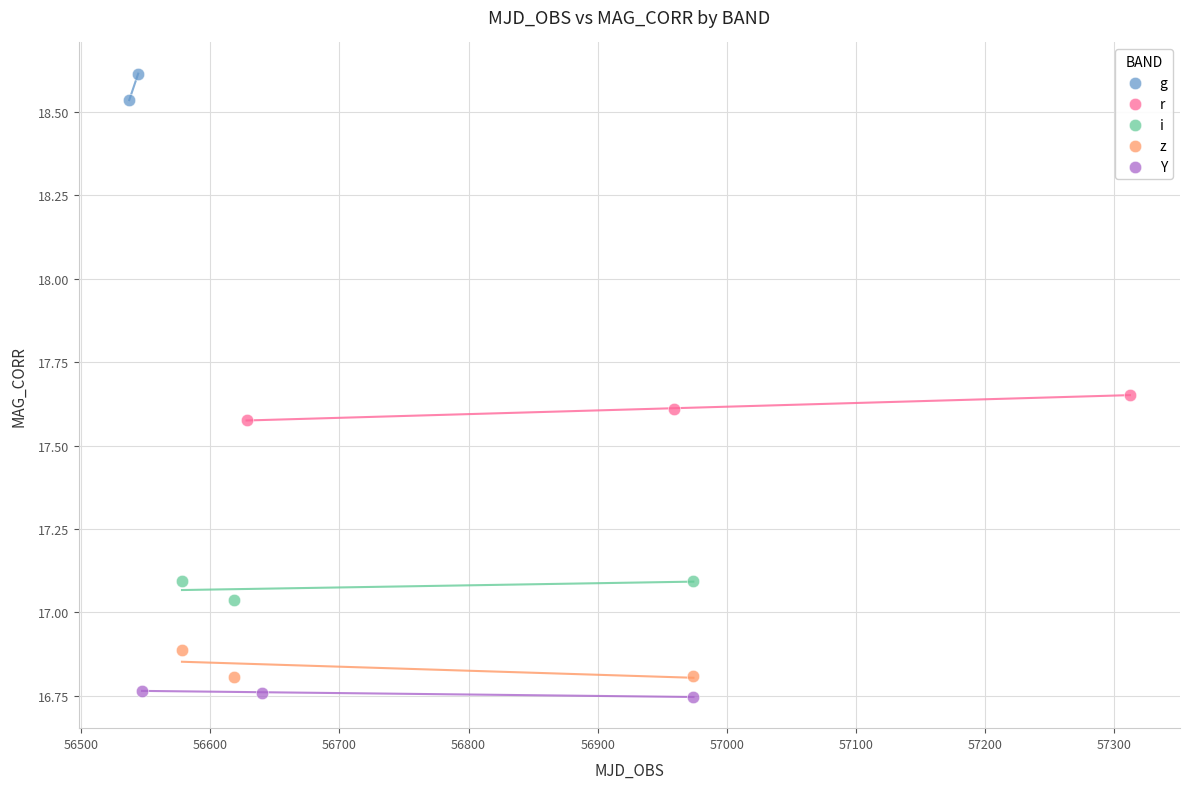

What are all the series names shown in the legend?

g, r, i, z, Y